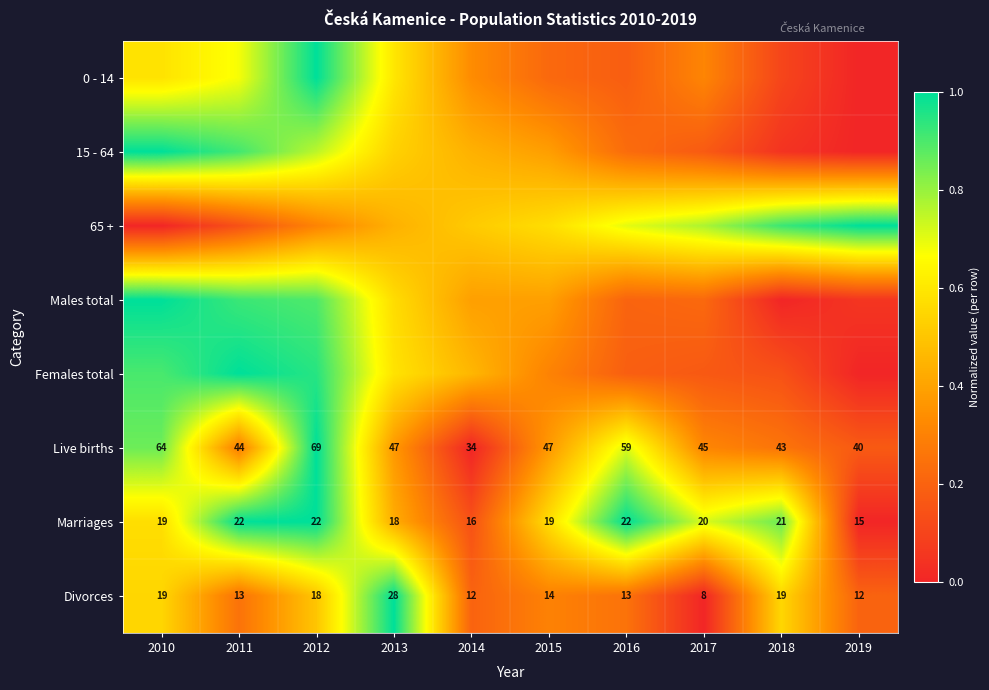

Is the value of Females total at 2016 greater than the value of 65 + at 2010?

Yes